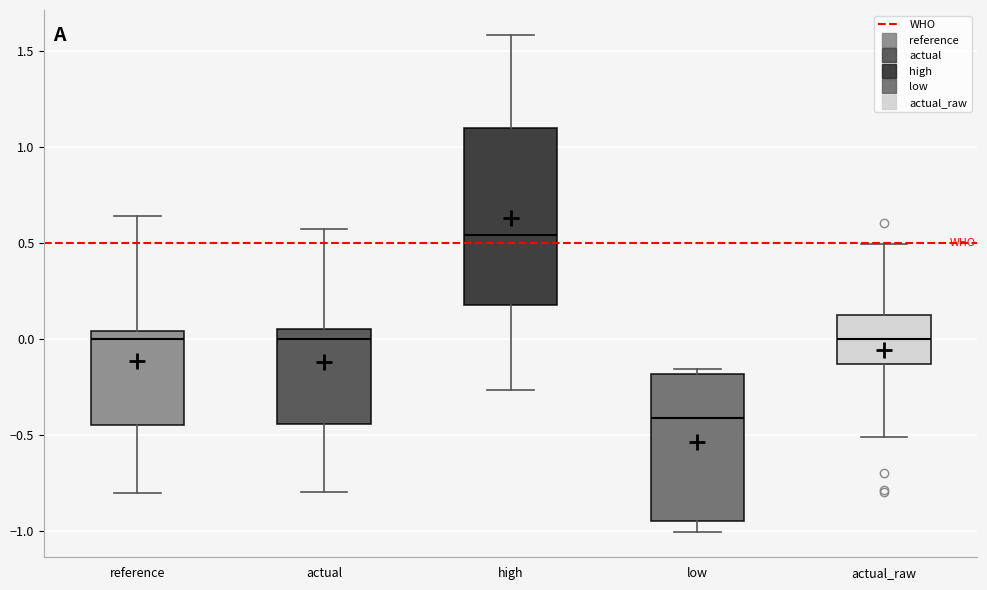

Reading left to right, read every box against the y-axis: the position of its median line, the range the box covers, and the ends of its whiskers. The values are not printed on the chart, so give them approximately, as read against the axis.

reference: median 0.00, box -0.45 to 0.05, whiskers -0.80 to 0.65
actual: median 0.00, box -0.45 to 0.05, whiskers -0.80 to 0.60
high: median 0.55, box 0.20 to 1.10, whiskers -0.25 to 1.60
low: median -0.40, box -0.95 to -0.20, whiskers -1.00 to -0.15
actual_raw: median 0.00, box -0.15 to 0.15, whiskers -0.50 to 0.50